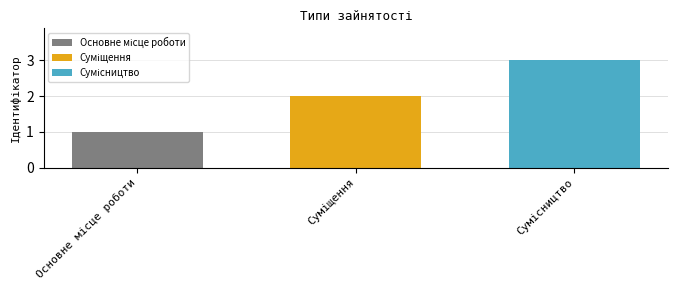

What is the maximum value shown in the chart?

3